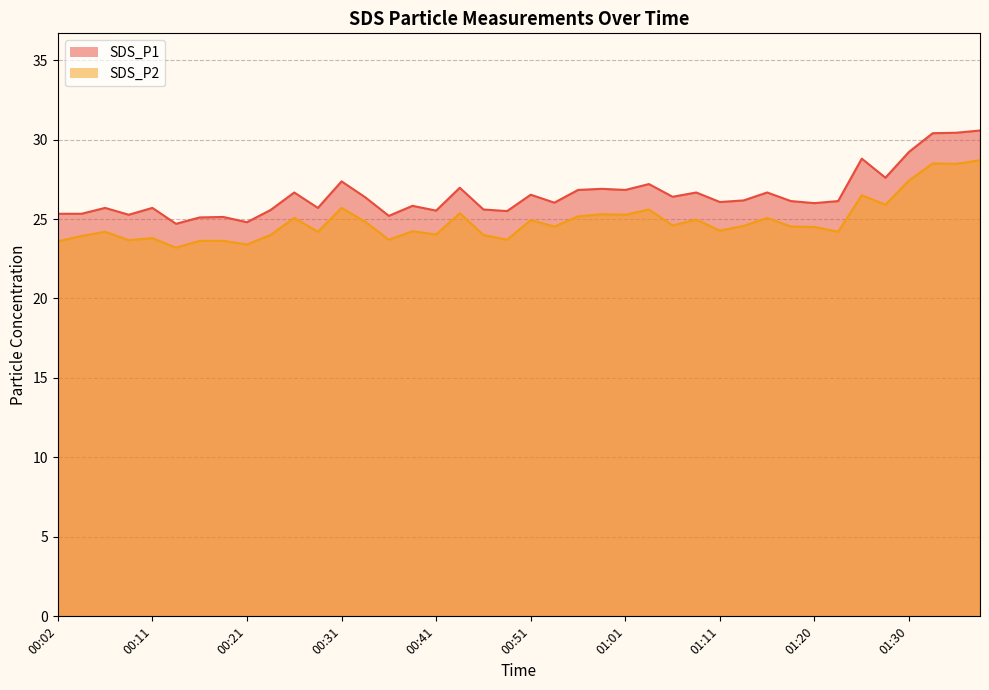

What is the maximum value shown in the chart?

30.6